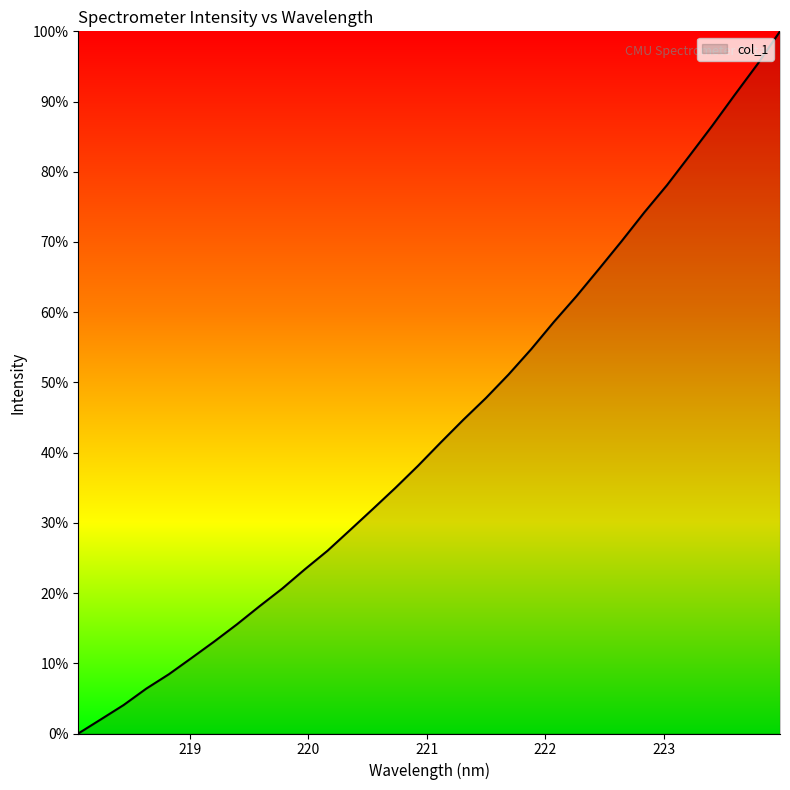

What is the greatest value displayed?

100.0